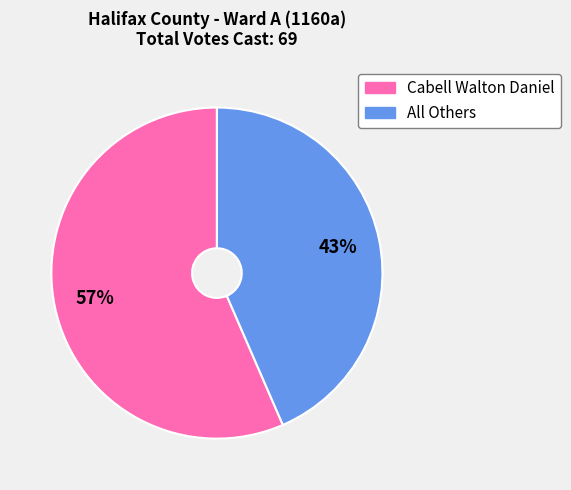

To the nearest percent, what is the combined percentage of All Others and Cabell Walton Daniel?

100%